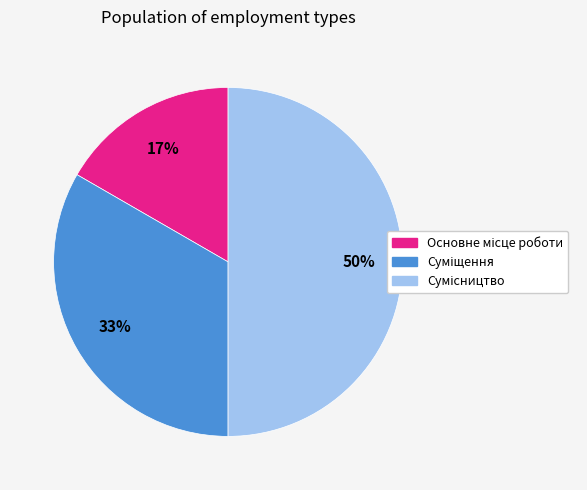

To the nearest percent, what is the difference between the largest and smallest slice percentages?

33%